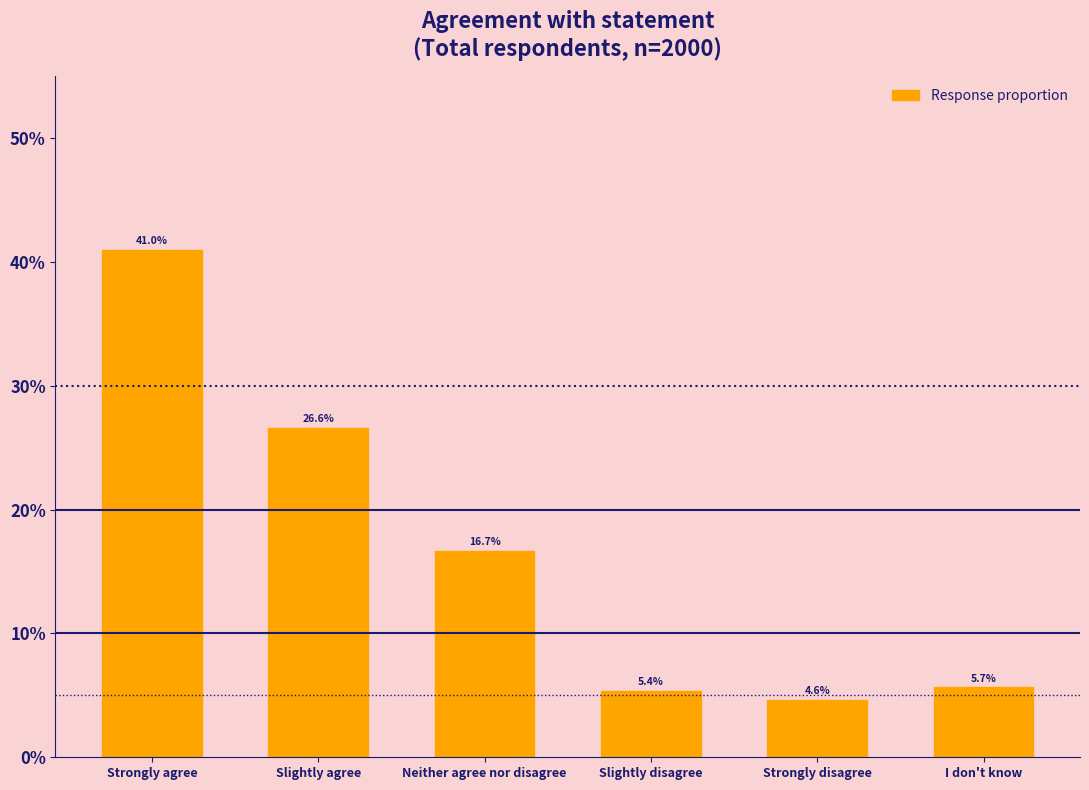

Reading left to right, what are all the values shown in this chart?

Strongly agree=41.0	Slightly agree=26.6	Neither agree nor disagree=16.7	Slightly disagree=5.4	Strongly disagree=4.6	I don't know=5.7